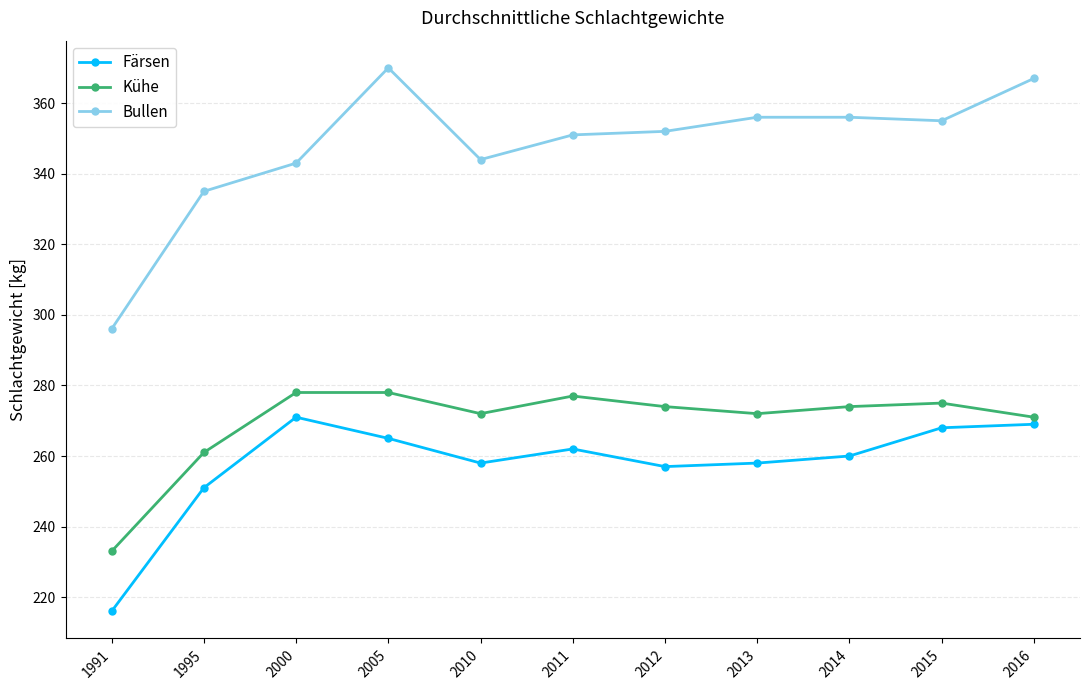

At which category does Bullen reach its first local valley?

2010